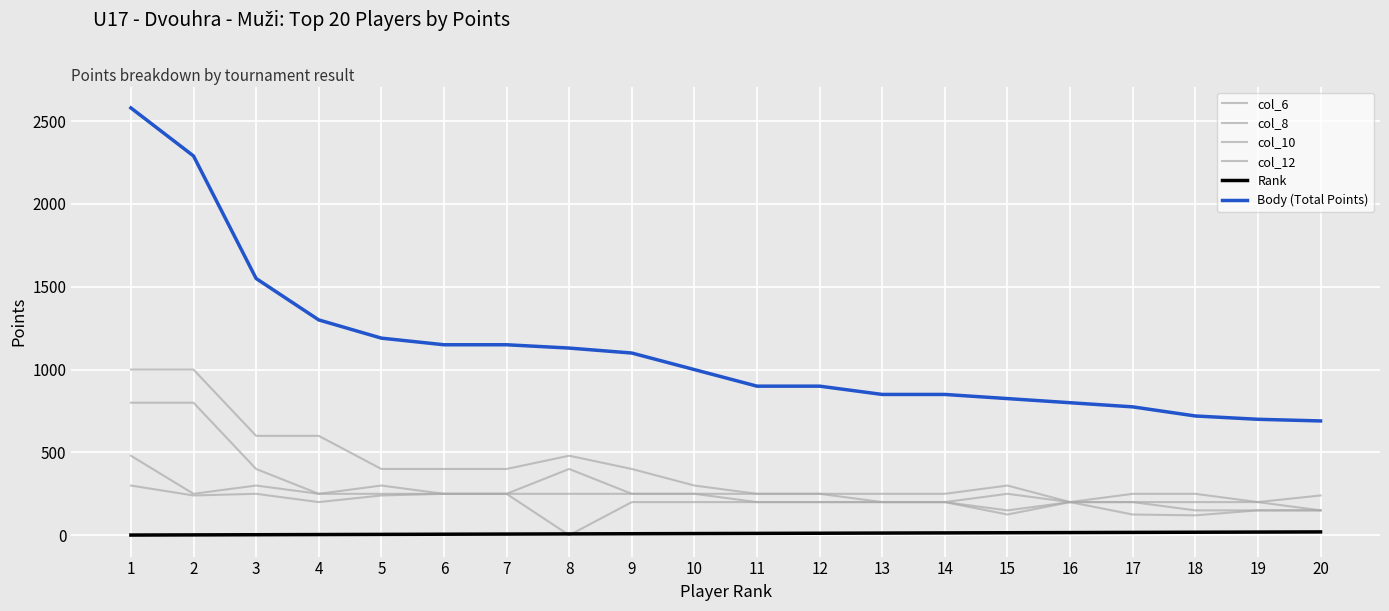

Count the number of data series in this chart.

6